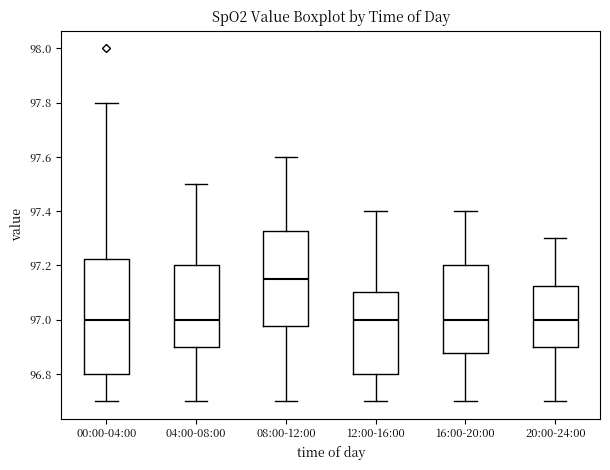

Comparing the boxes themselves (not the whiskers), which one is the tallest?

00:00-04:00